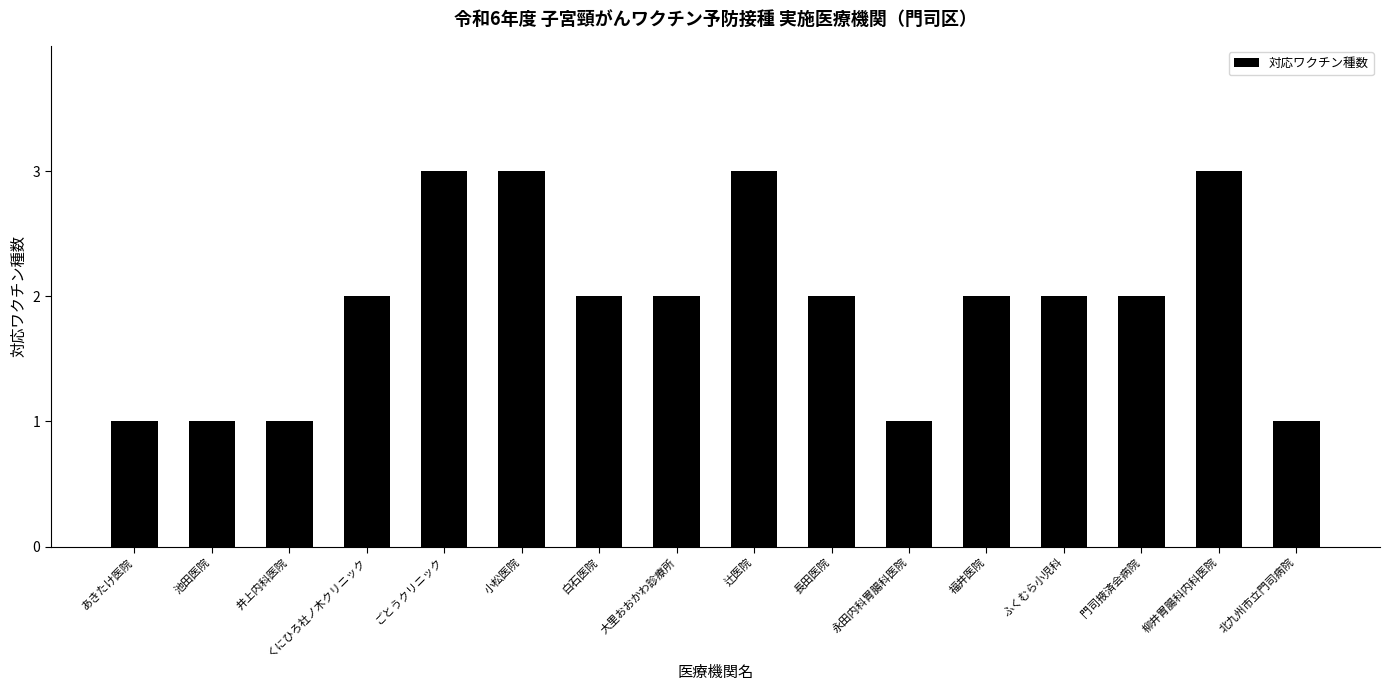

The chart shows a value of 3 at 辻医院. True or false?

True